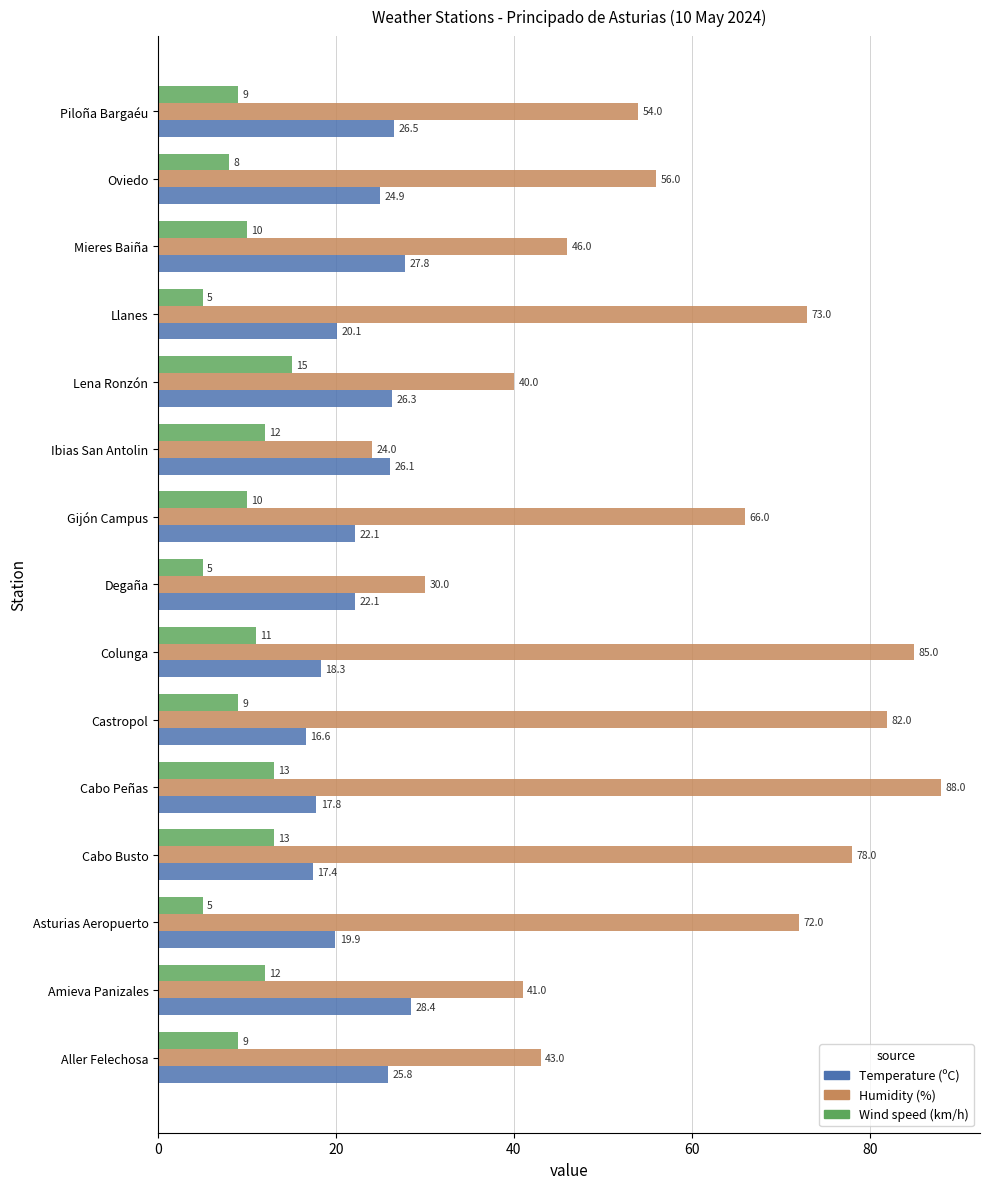

True or false: Humidity (%) has a value of 19.5 at Castropol.

False